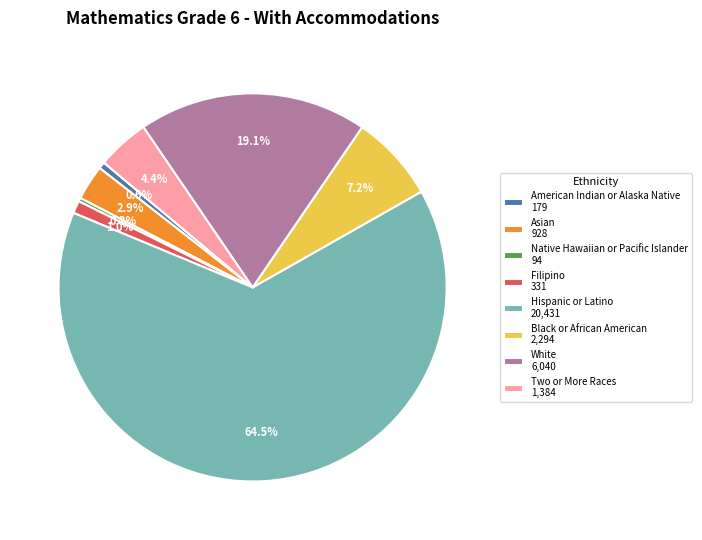

How many segments does this pie chart have?

8